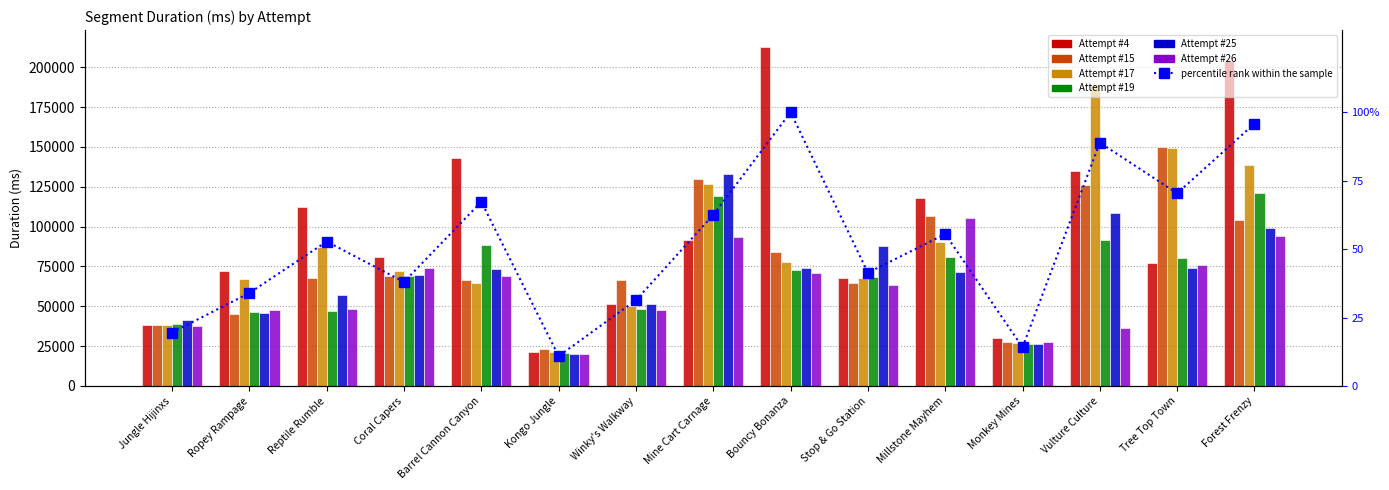

At which category is the sum across all series the highest?

Forest Frenzy